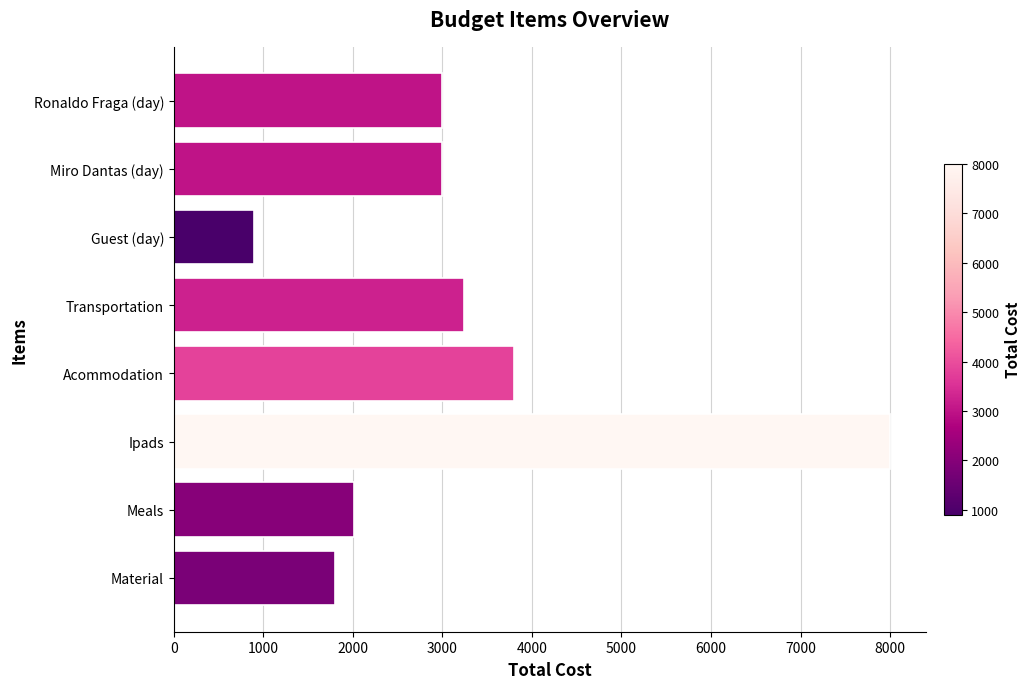

The value at Guest (day) is 1611. True or false?

False